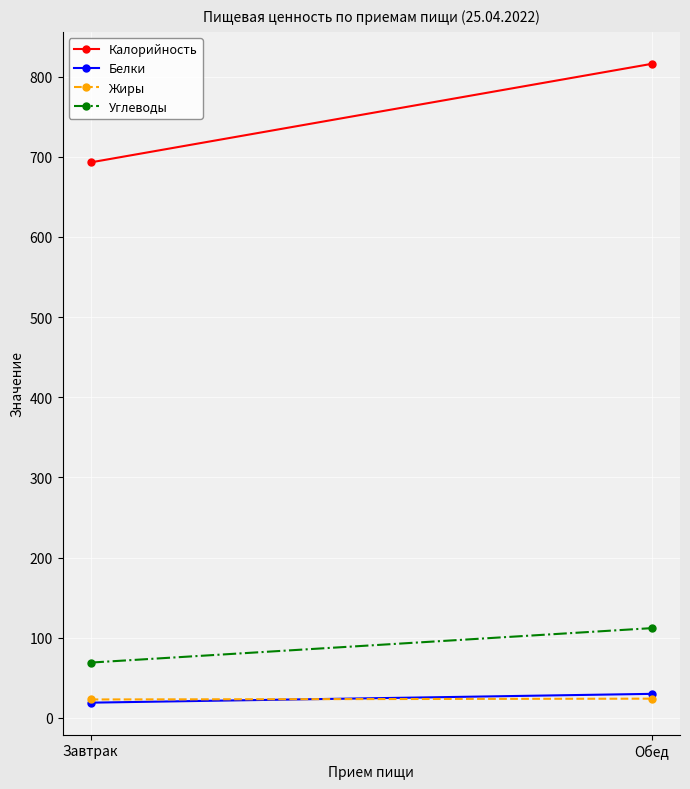

What is the label of the 2nd point from the right?

Завтрак